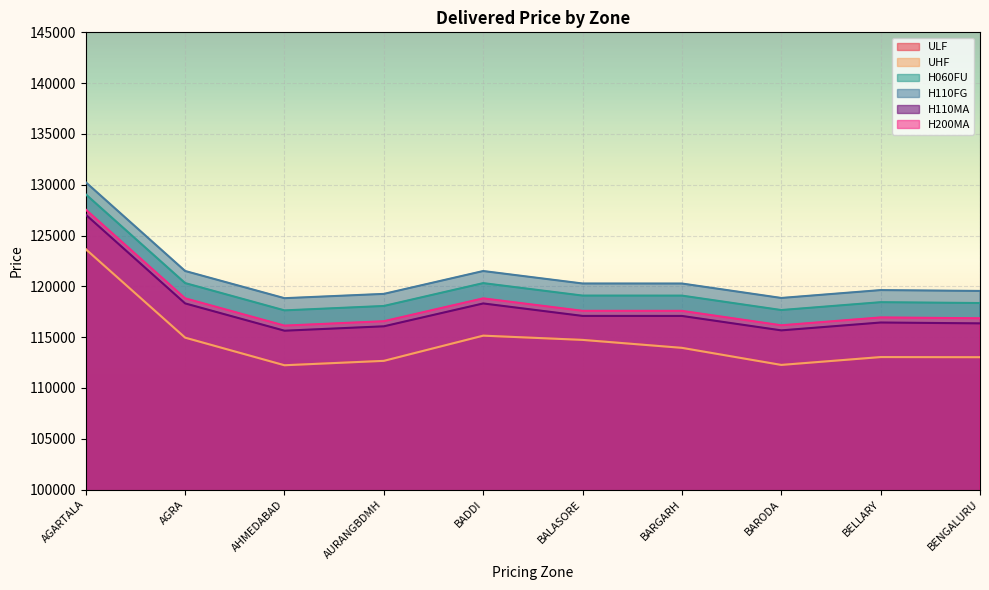

What is the average value of the H110MA series?

117803